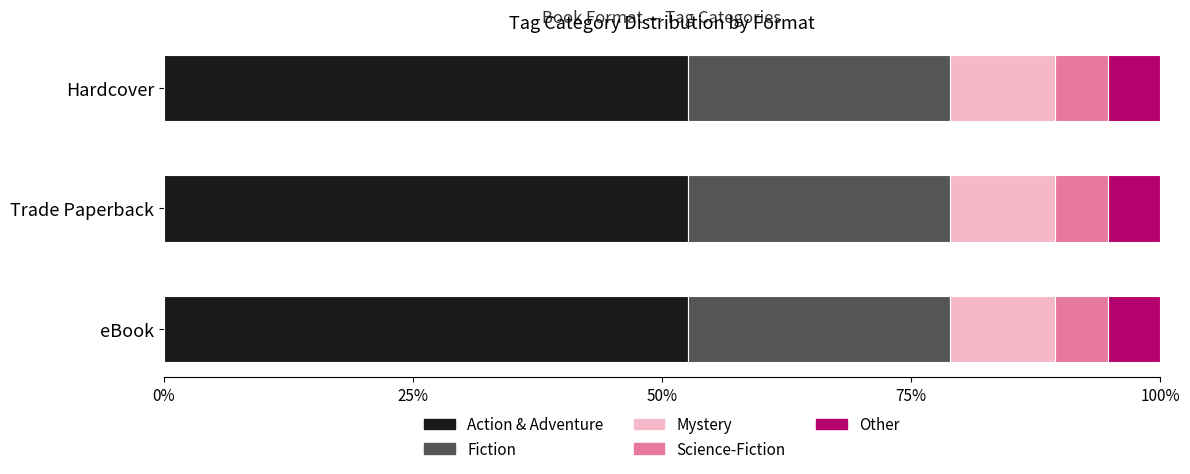

What is the maximum value for Action & Adventure?

52.6